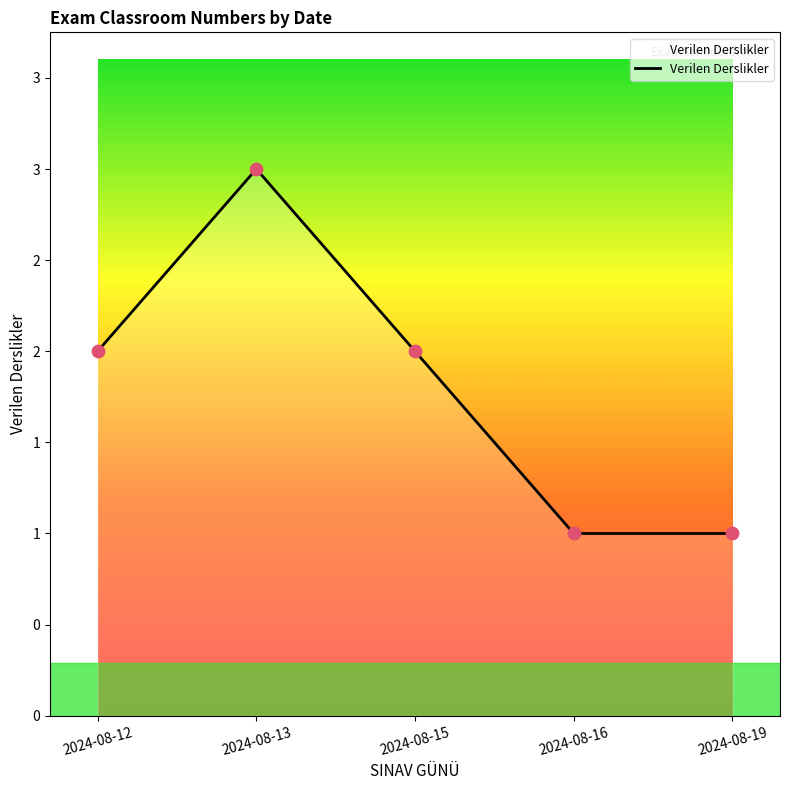

Approximately how many times larger is the value at 2024-08-15 compared to 2024-08-13?

0.7